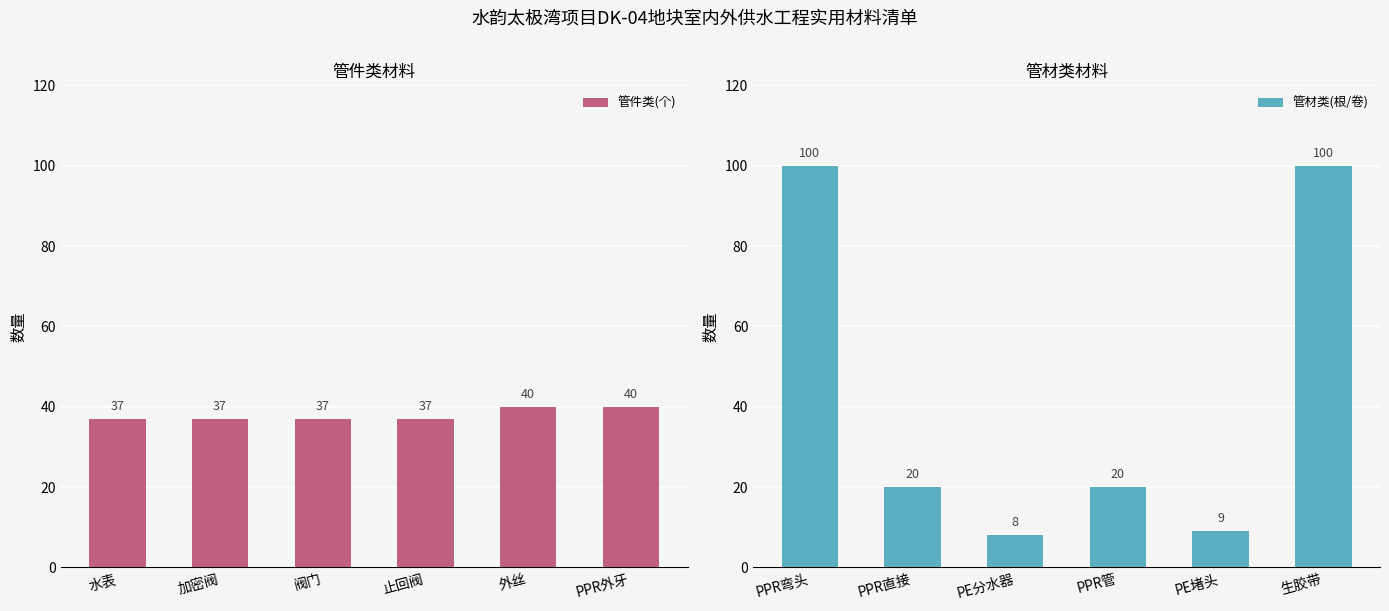

What is the sum of the 管件类(个) values at 水表 and PPR外牙?

77